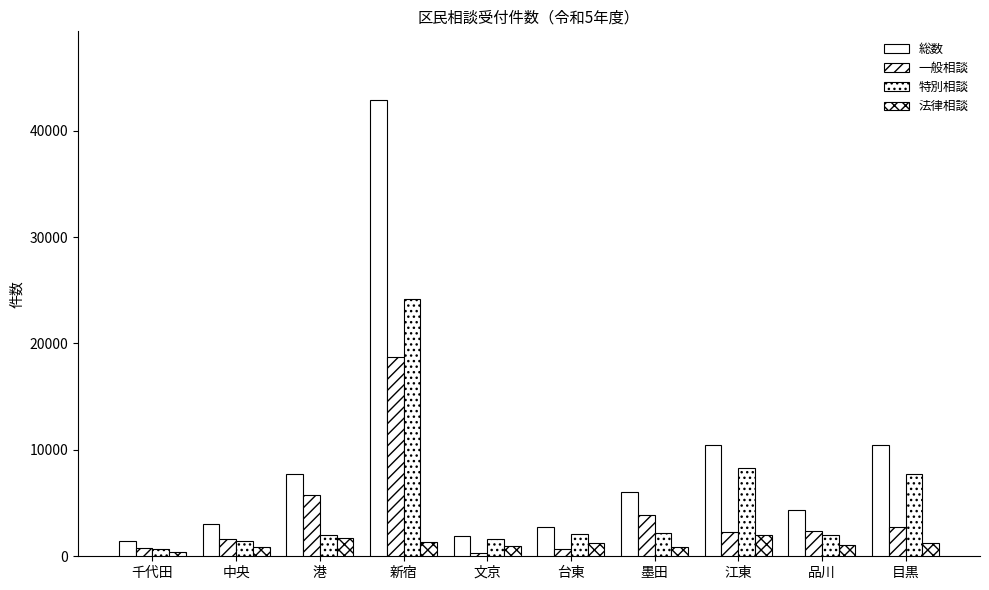

How many data points in 一般相談 are less than 2411?

5